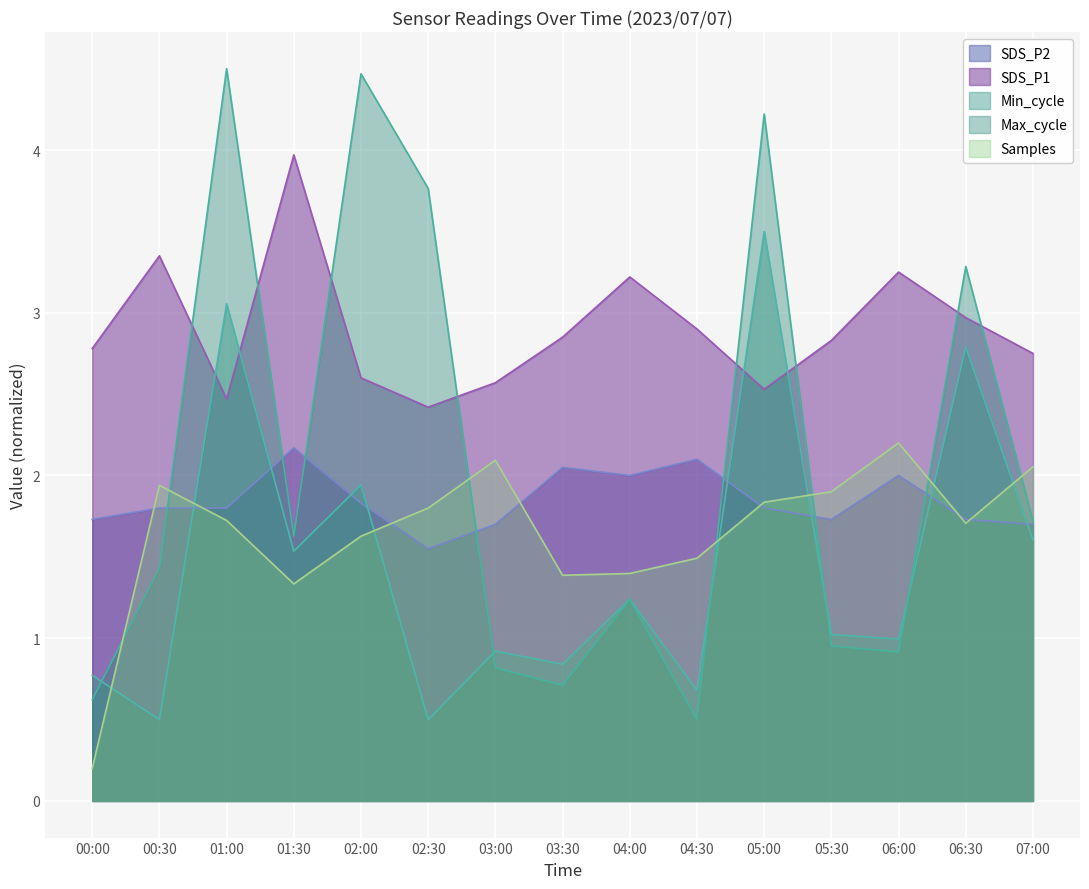

Where is the first local minimum for Max_cycle_norm?

01:30